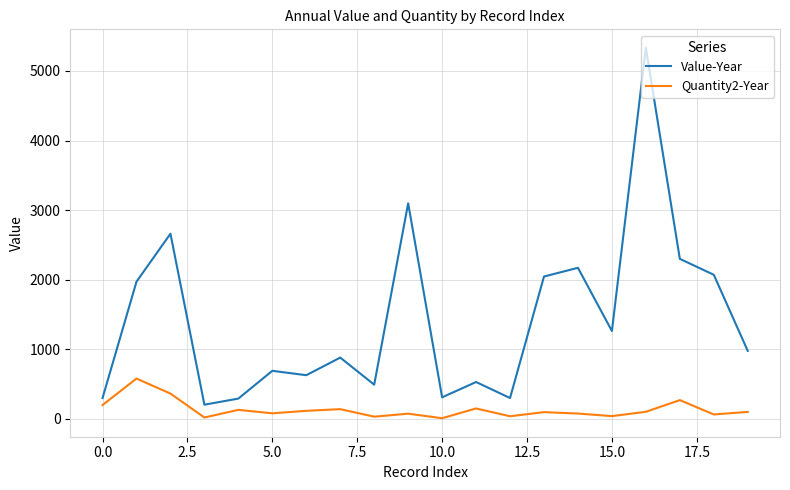

True or false: Quantity2-Year and Value-Year intersect in this chart.

False